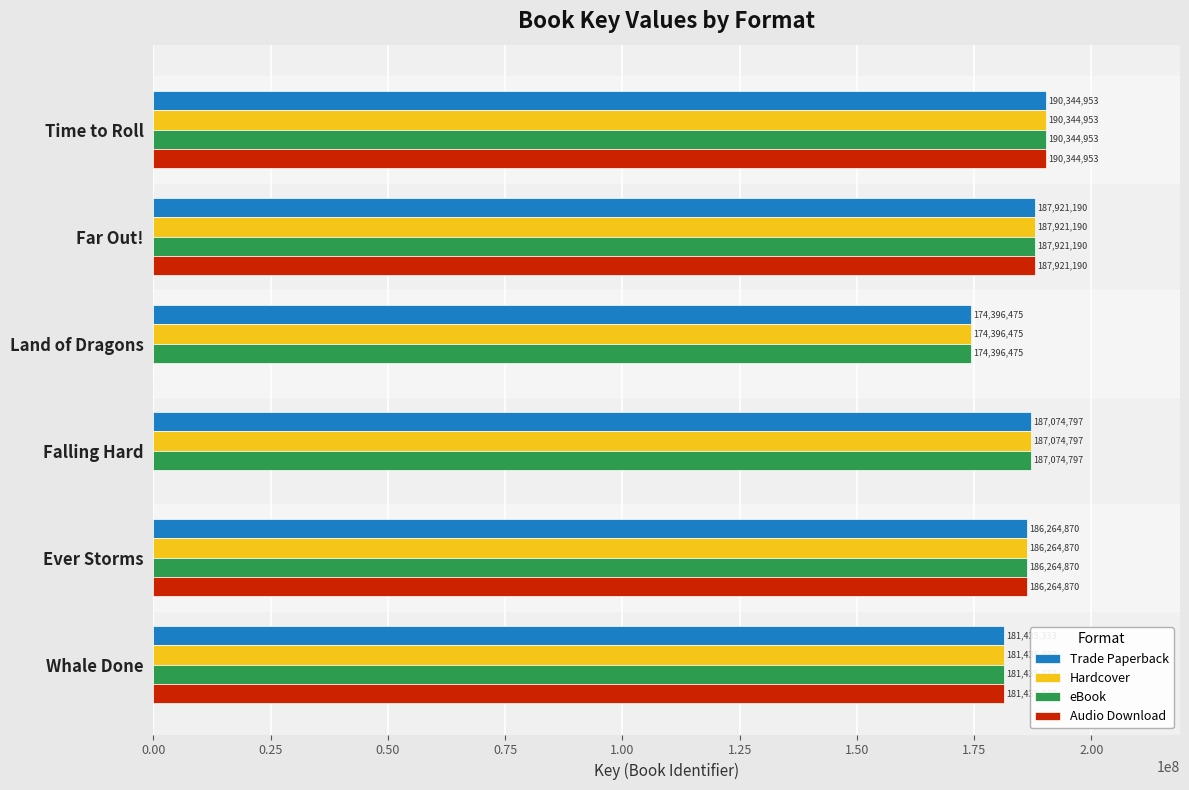

What is the highest value of the Hardcover series?

190344953